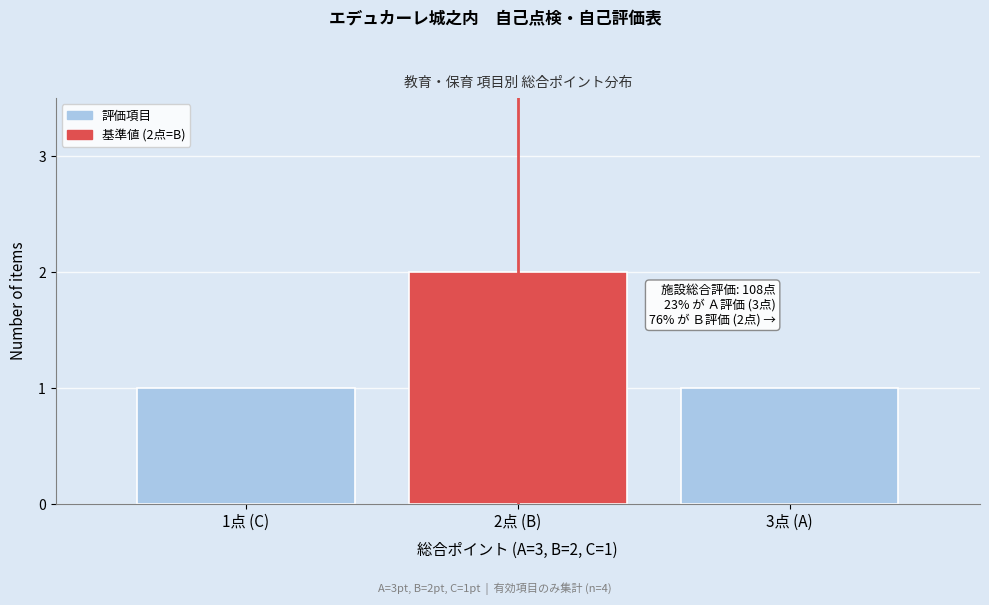

Reading left to right, transcribe all the data shown in this chart.

1点 (C)=1	2点 (B)=2	3点 (A)=1